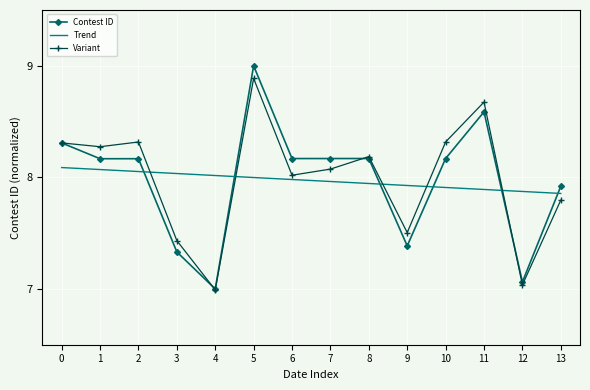

True or false: Contest ID and Trend cross at least once.

True